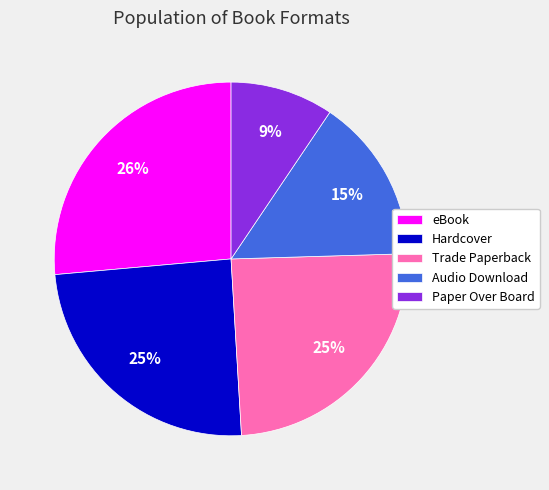

Which slice is the largest?

eBook